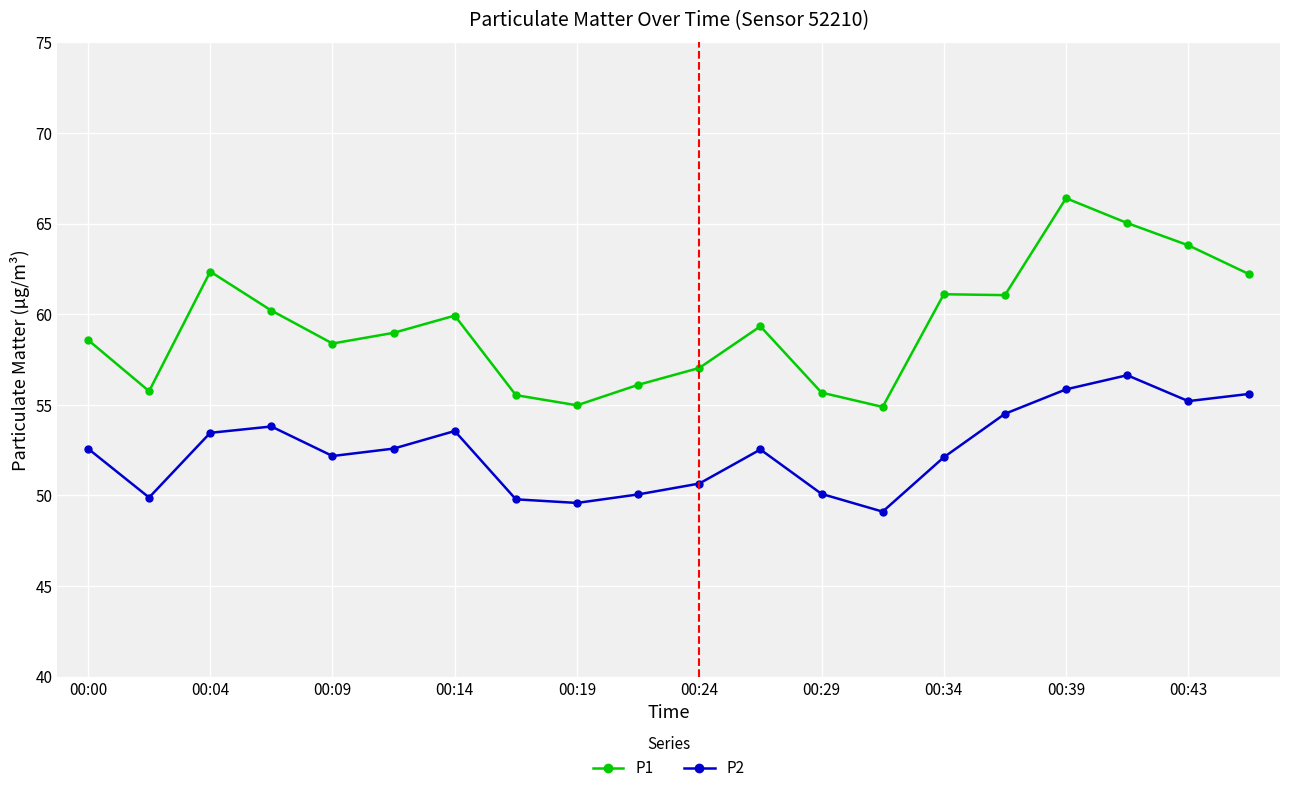

Rank the series by their maximum value, from lowest to highest.

P2, P1